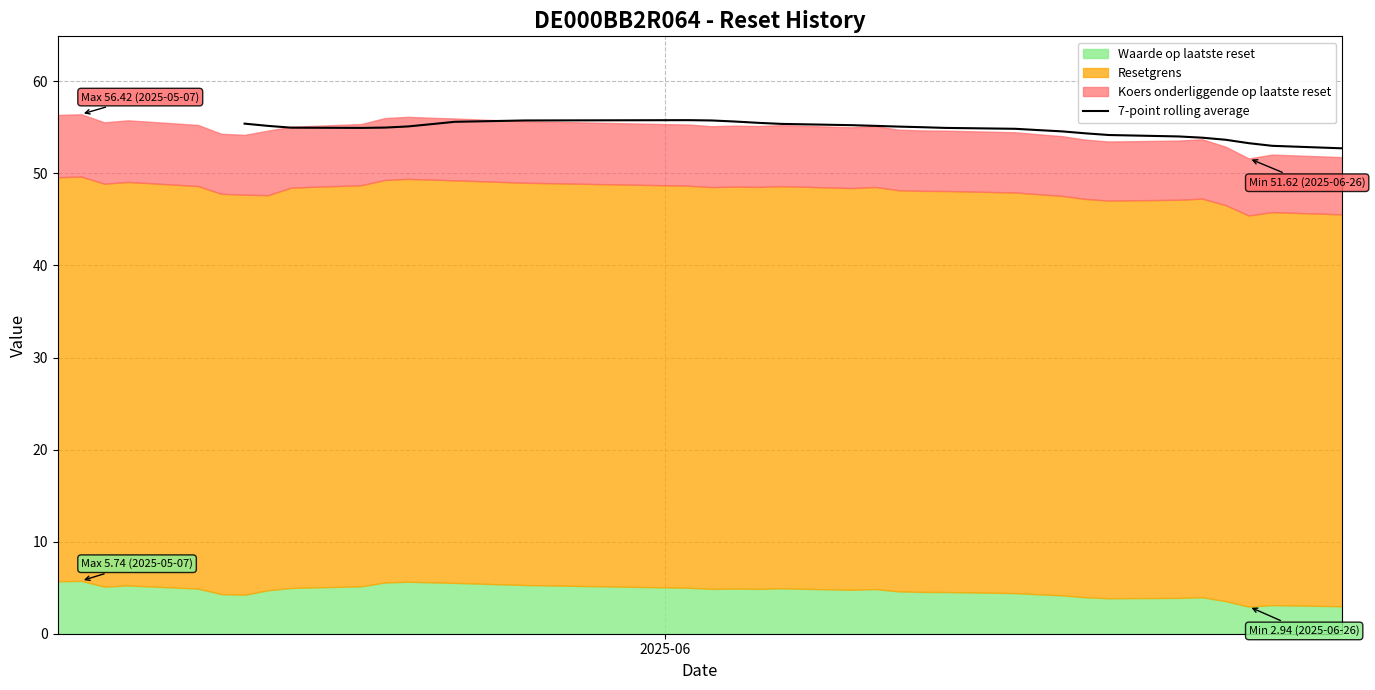

What is the minimum value for 7-point rolling average?

52.7